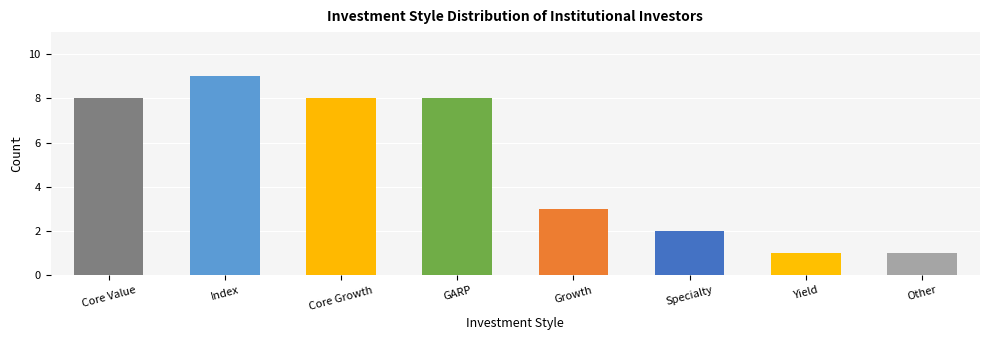

The chart shows a value of 13 at Core Growth. True or false?

False